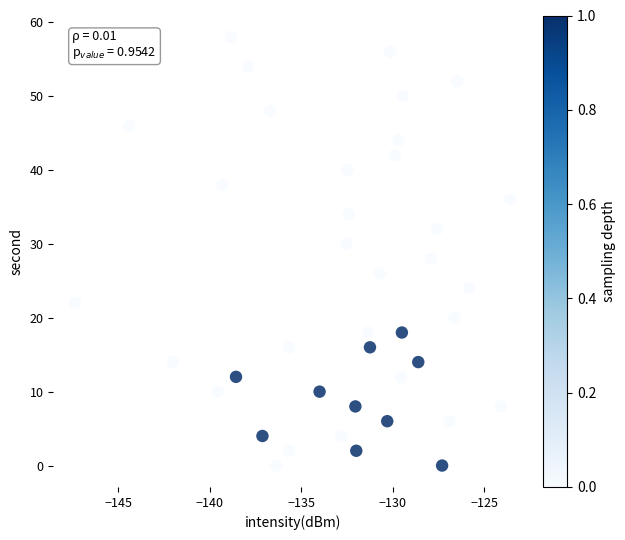

What is the range of Y values (max minus min)?

58